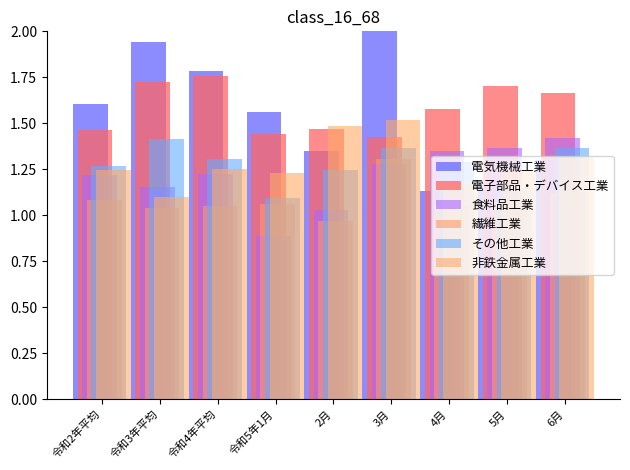

How many bars are there in total?

54